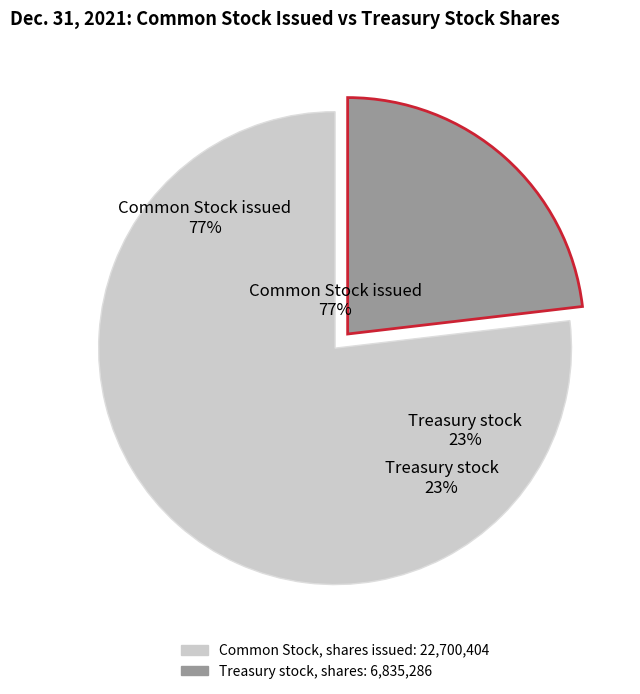

Approximately how many times larger is the value at Common Stock, shares issued compared to Treasury stock, shares?

3.3